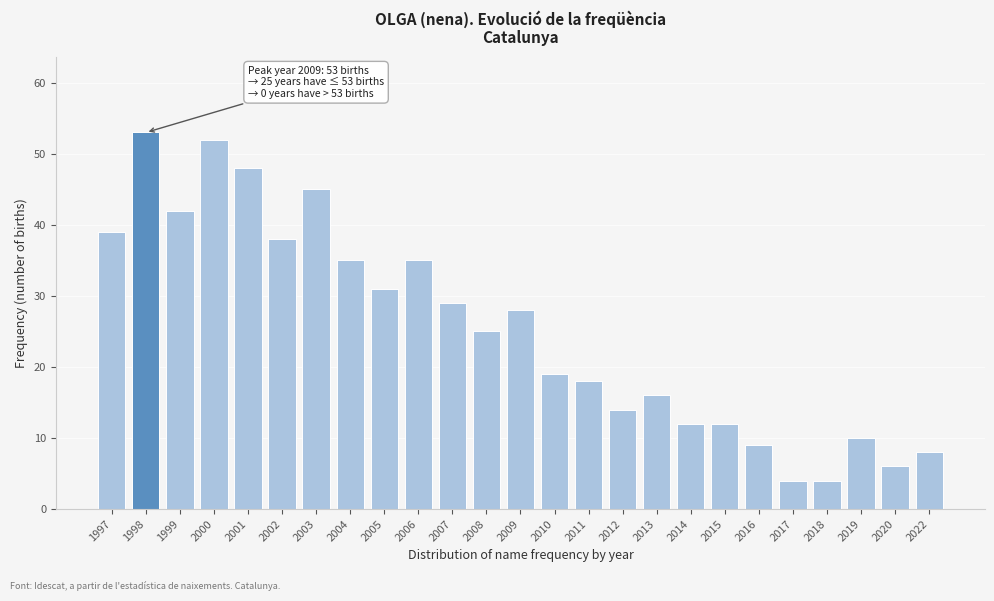

Reading left to right, what are all the values shown in this chart?

39	53	42	52	48	38	45	35	31	35	29	25	28	19	18	14	16	12	12	9	4	4	10	6	8